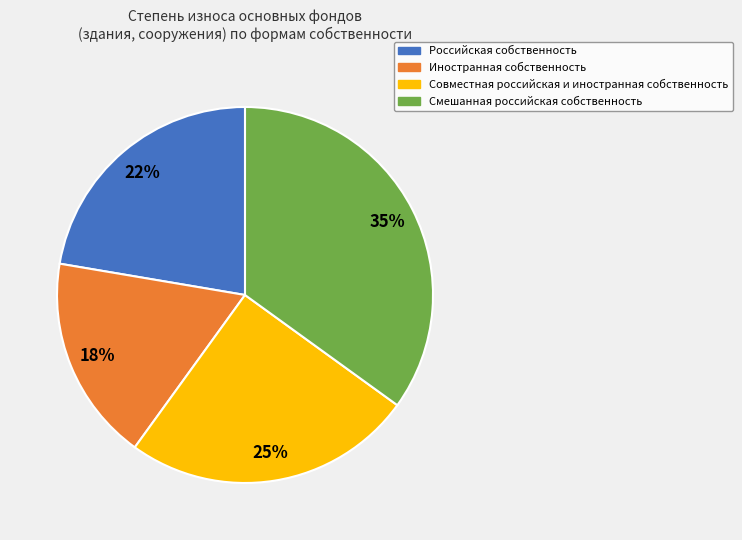

Is Российская собственность the majority of the pie?

No